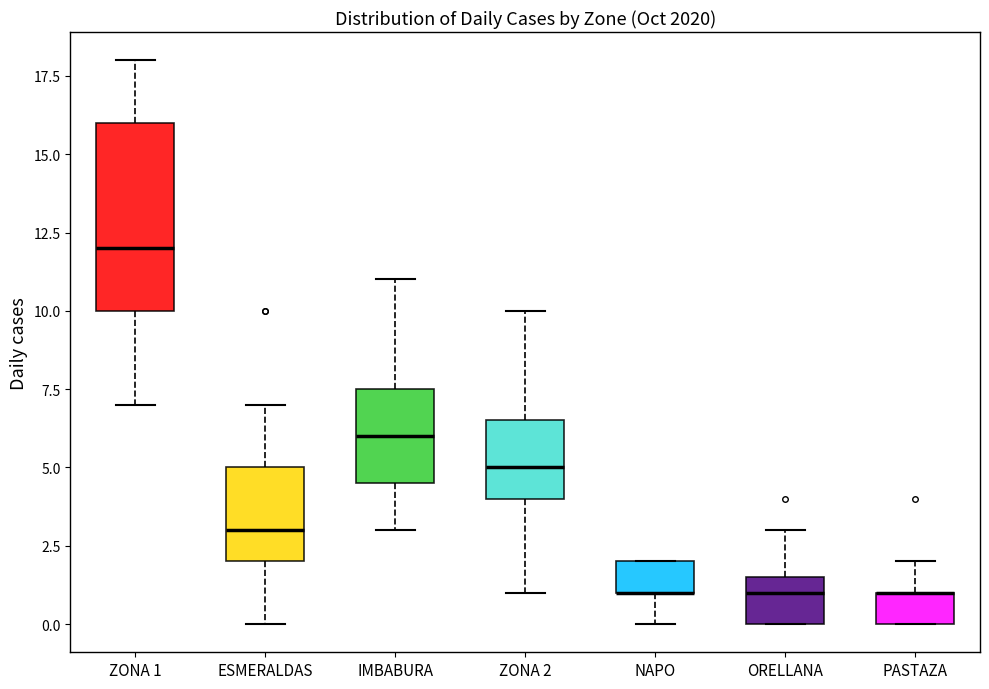

Comparing the boxes themselves (not the whiskers), which one is the tallest?

ZONA 1